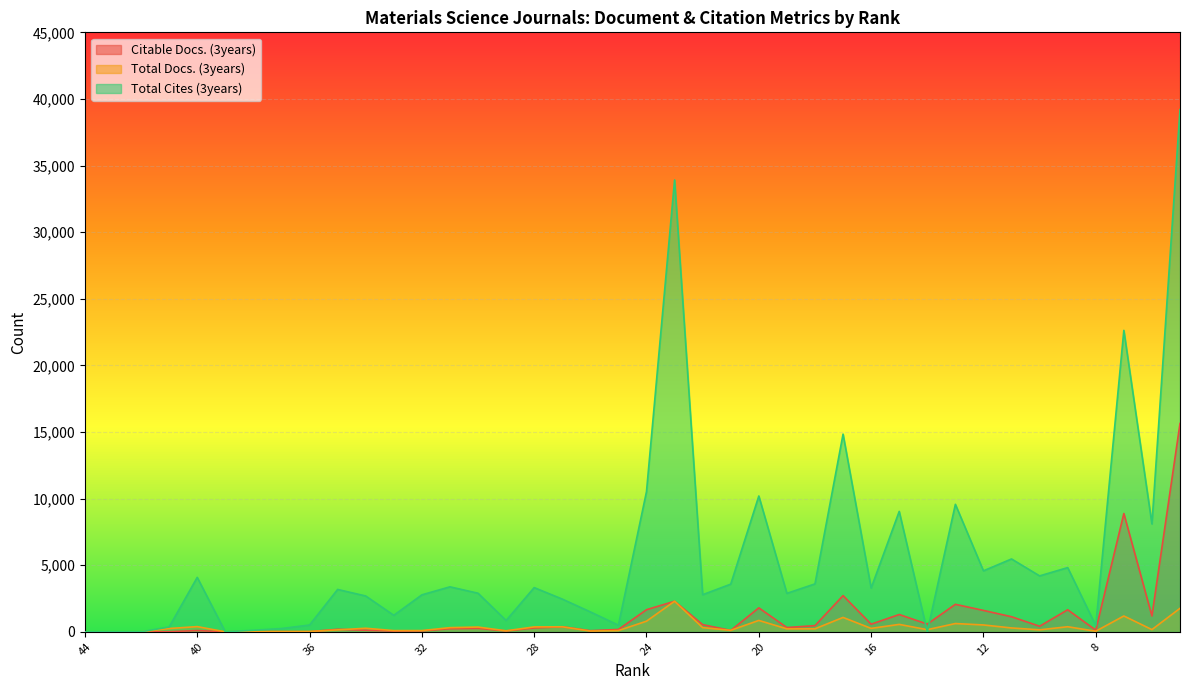

What is the maximum value shown in the chart?

39200